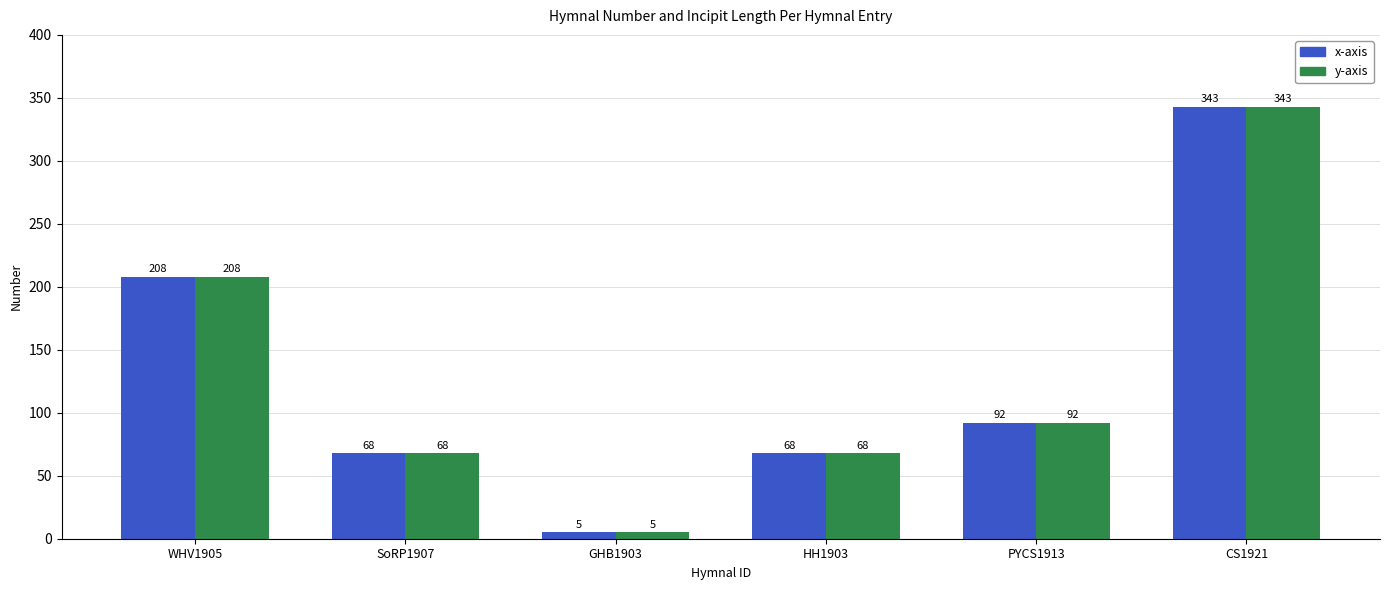

What is the sum of all y-axis values?

784